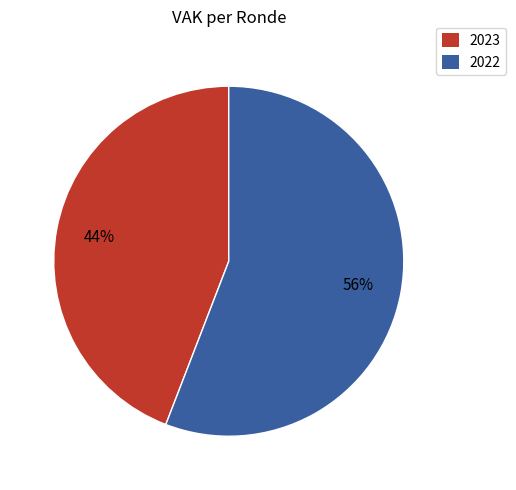

To the nearest percent, what is the difference between the largest and smallest slice percentages?

12%